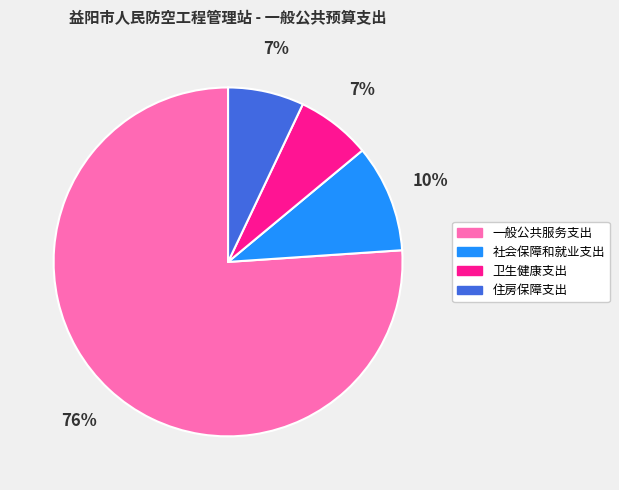

To the nearest percent, what percentage of the pie is 一般公共服务支出?

76%